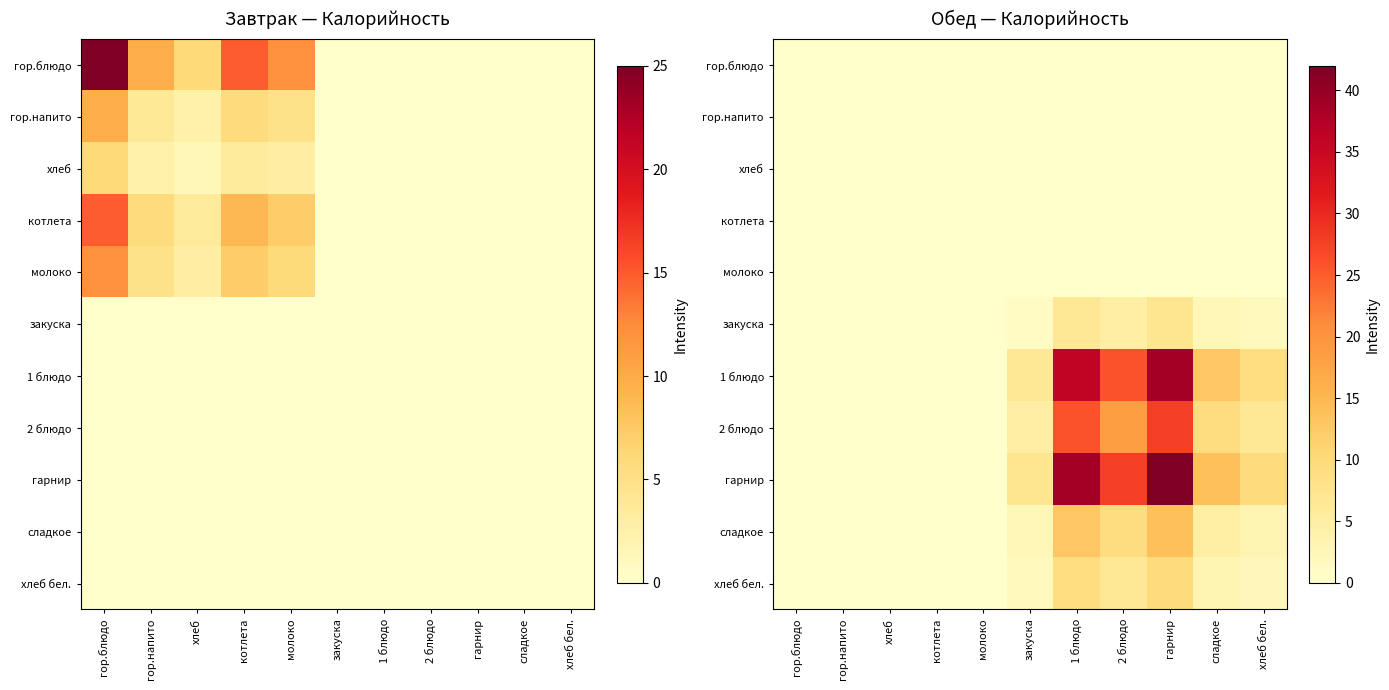

What is the total value across all series at 1 блюдо?

129.2